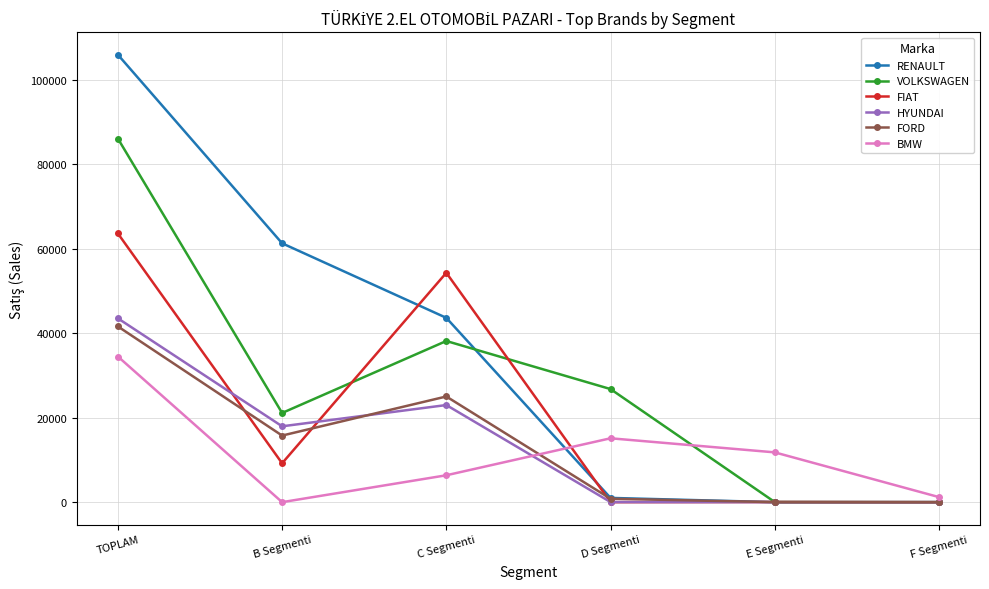

Is it true that FORD equals 22082 at B Segmenti?

False